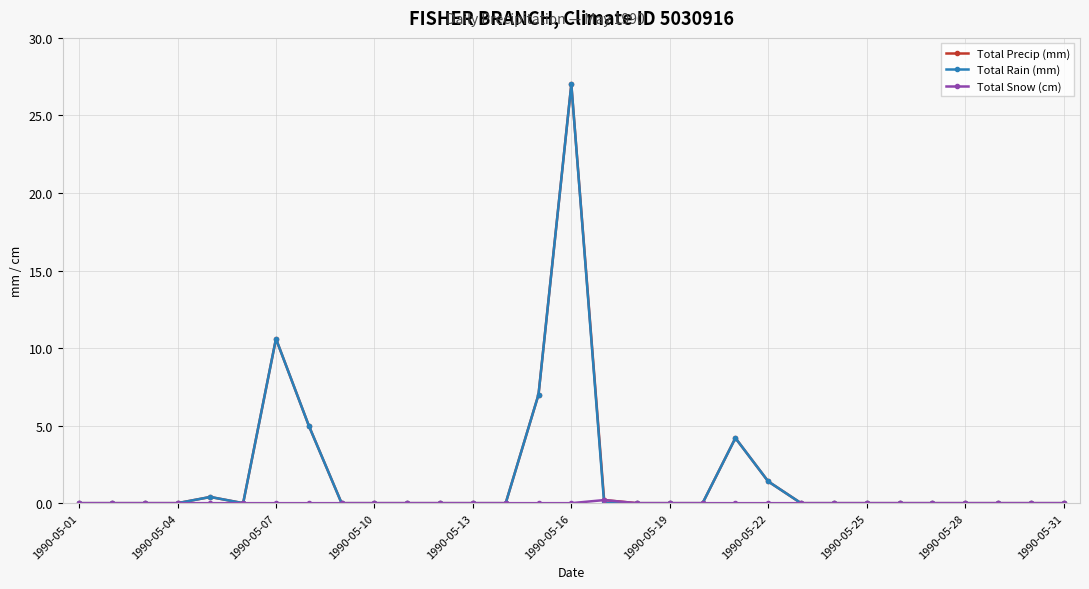

What is the difference between the maximum and minimum values in the Total Rain (mm) series?

27.0